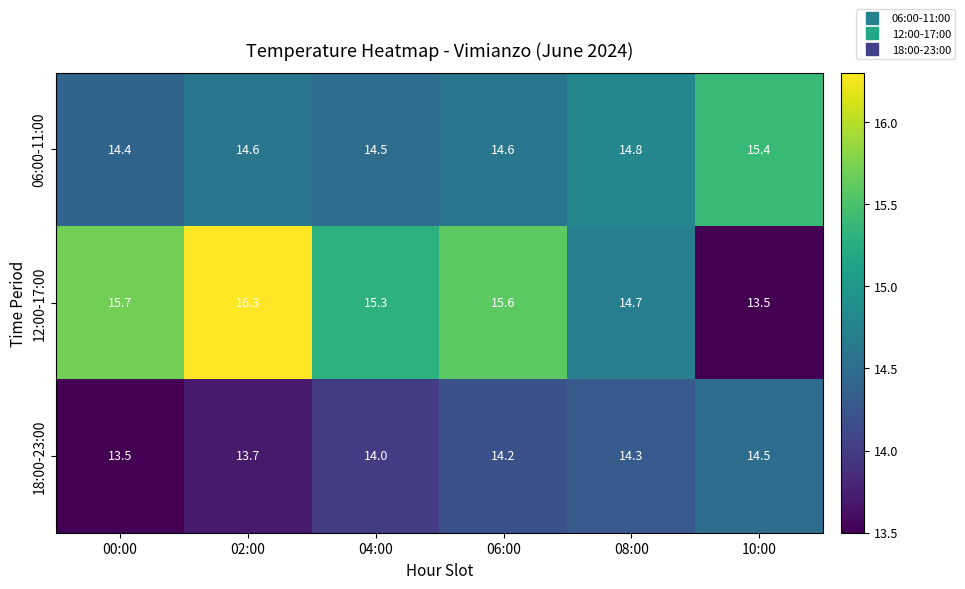

At how many categories does at least one series exceed 14?

6